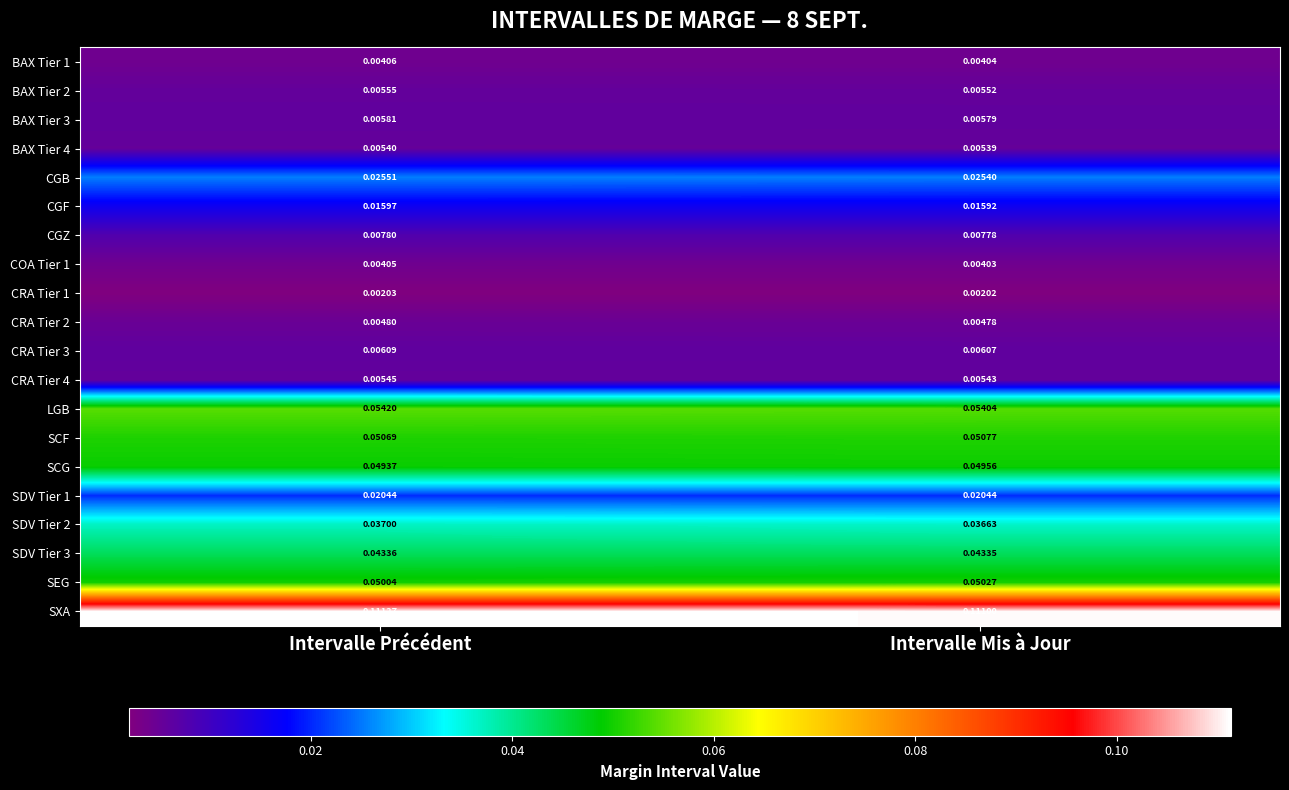

Is the value of CRA Tier 3 at Intervalle Précédent greater than the value of SDV Tier 2 at Intervalle Mis à Jour?

No